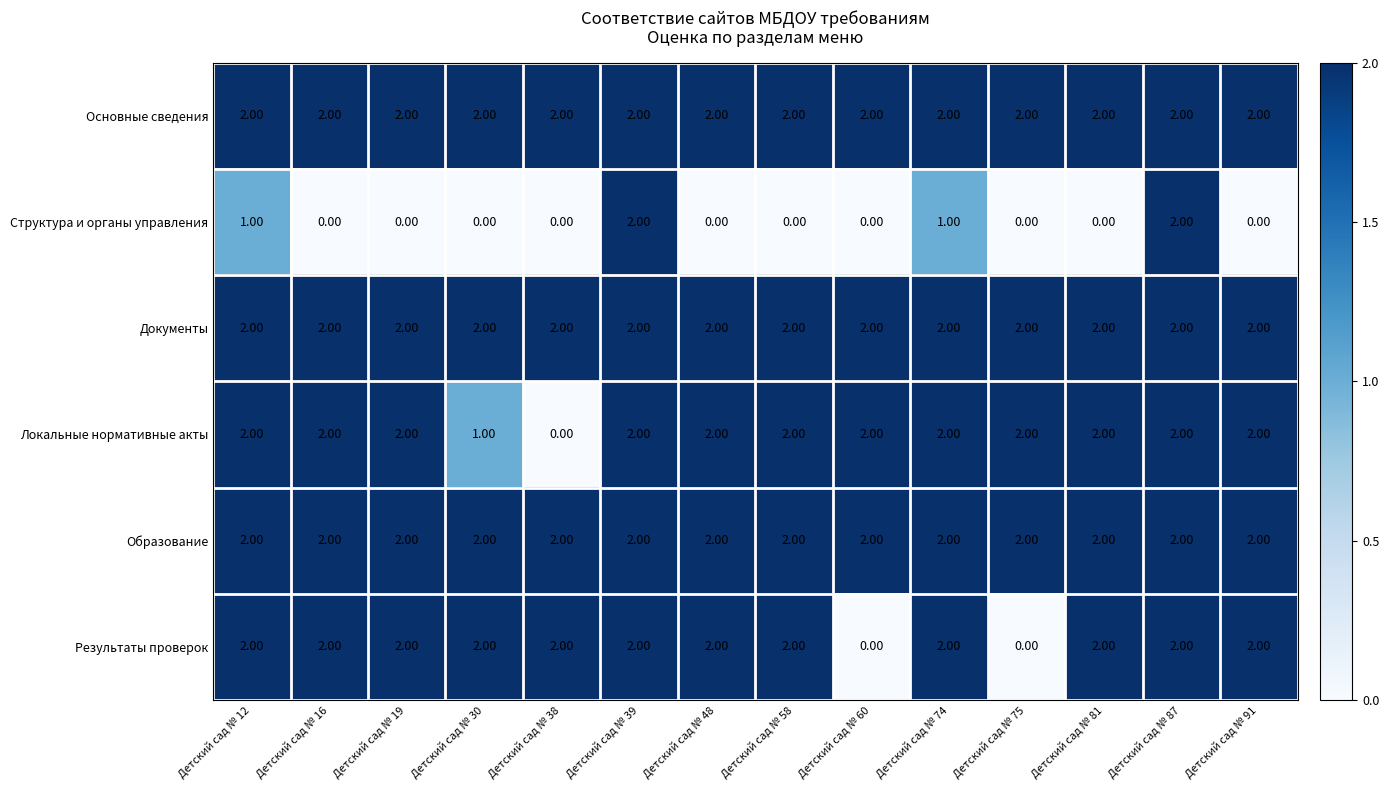

What is the sum of all Основные сведения values?

28